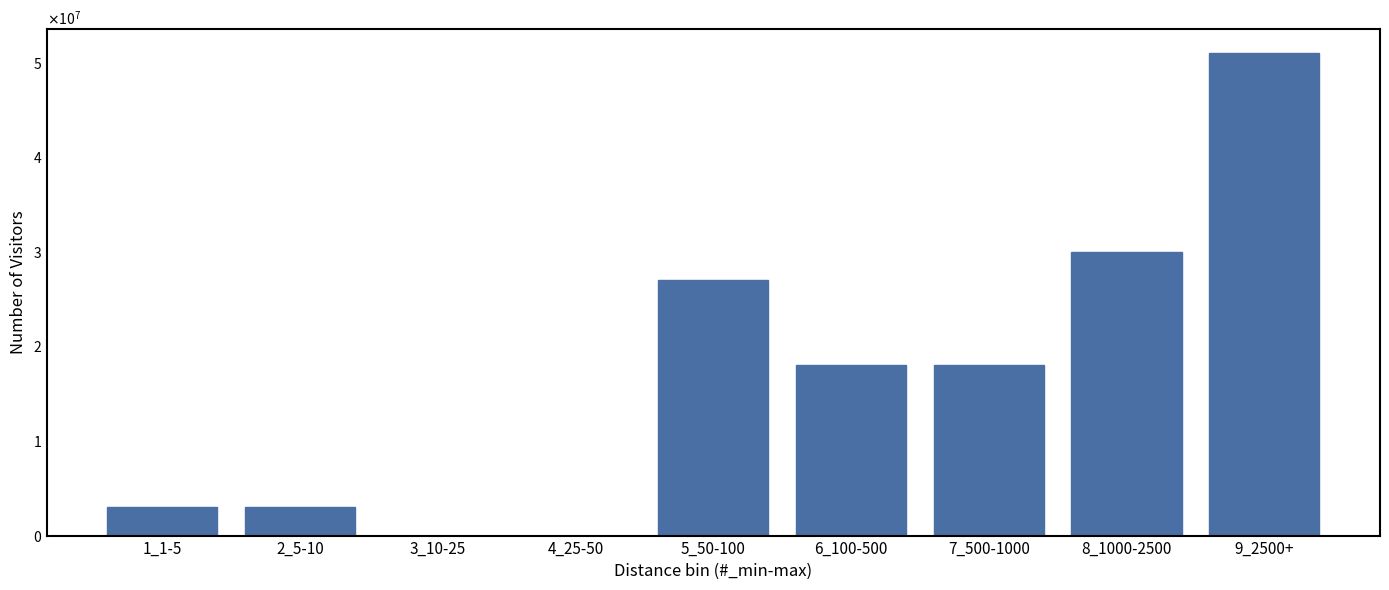

Are the bars horizontal?

No